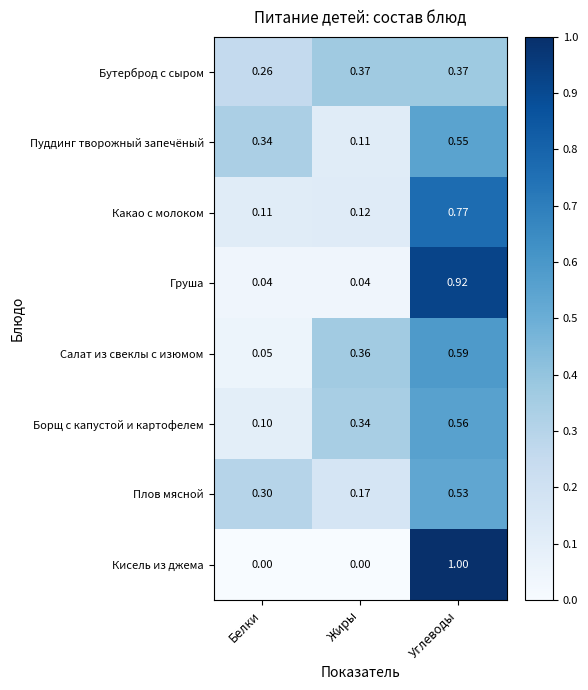

At which category is the sum across all series the highest?

Углеводы